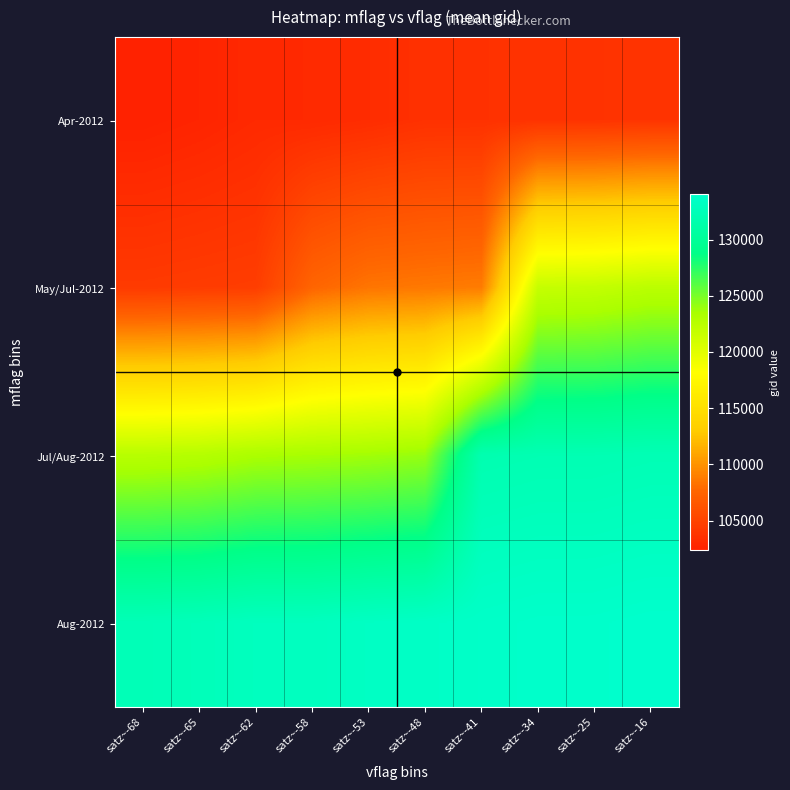

At satz~-53, list the series in order from largest to smallest.

Aug-2012, Jul/Aug-2012, May/Jul-2012, Apr-2012